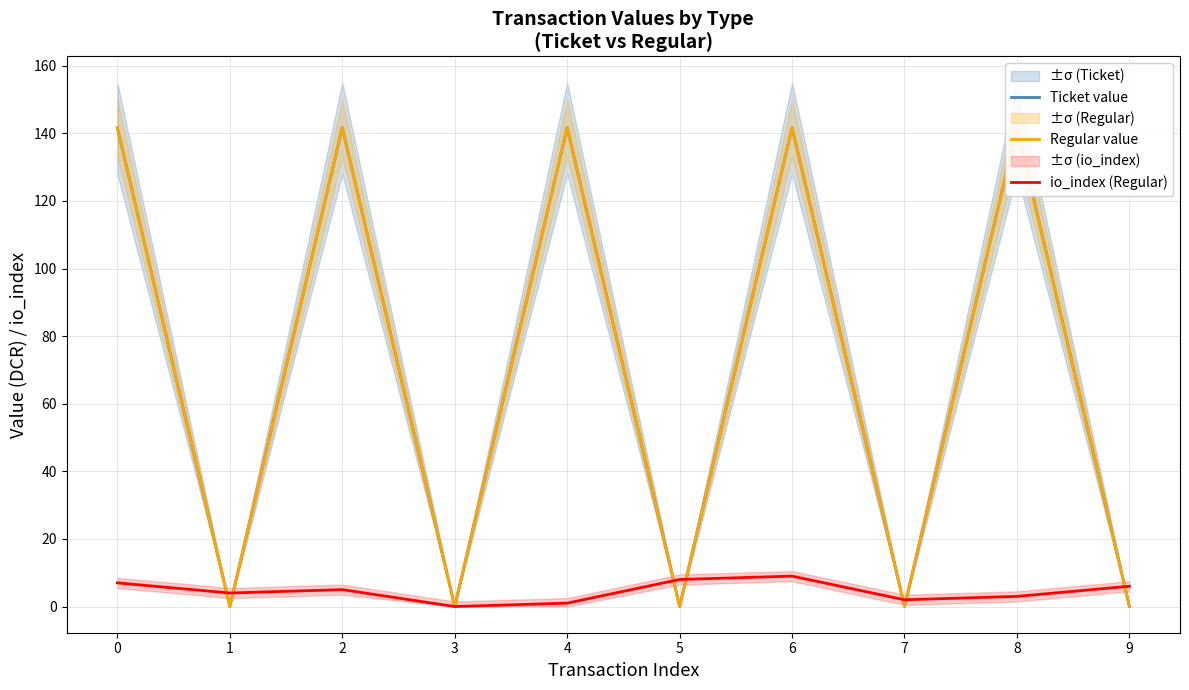

What is the difference between the Regular value values at 3 and 8?

141.7